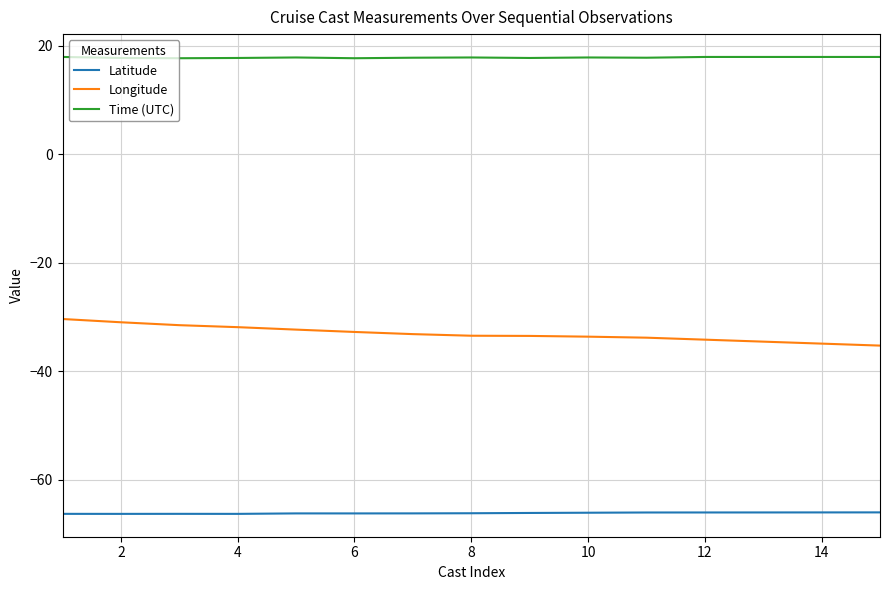

True or false: Time (UTC) and Longitude cross at least once.

False